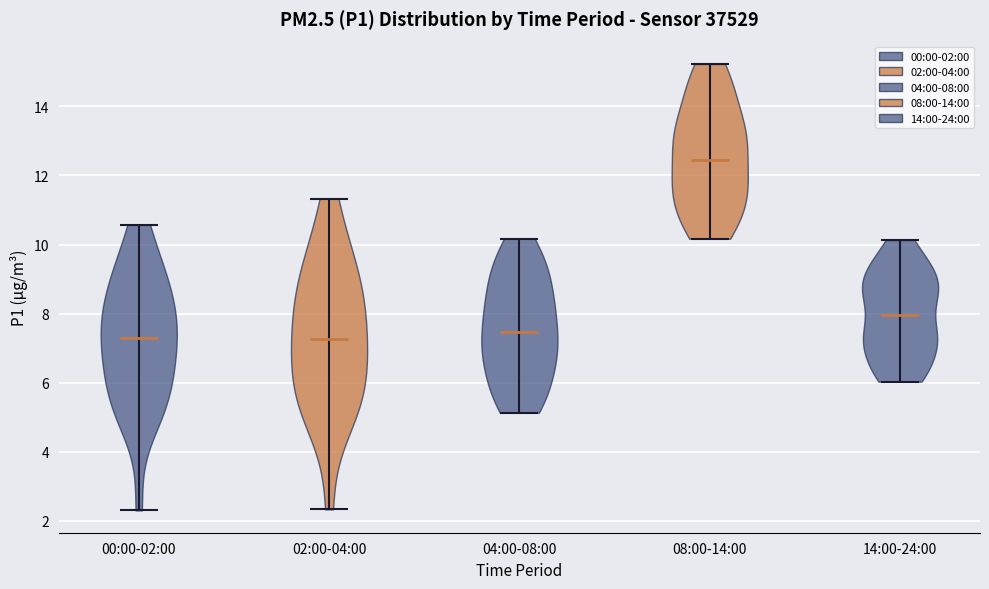

Which violin has the highest median line?

08:00-14:00